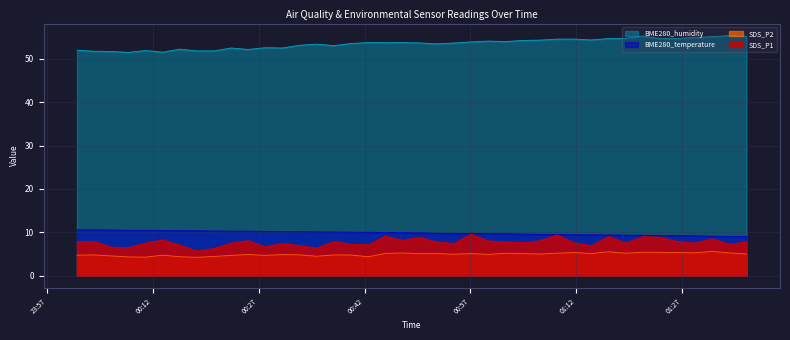

Reading left to right, extract all data points from this chart.

SDS_P1: 7.8	7.9	6.6	6.5	7.5	8.2	7.1	5.7	6.3	7.5	8.1	6.7	7.5	7.0	6.4	7.9	7.2	7.1	9.1	8.2	8.9	7.8	7.5	9.6	8.0	7.8	7.6	8.1	9.4	7.6	6.9	9.1	7.6	9.0	8.9	7.9	7.5	8.6	7.3	7.8
SDS_P2: 4.8	4.8	4.6	4.3	4.3	4.8	4.4	4.2	4.5	4.7	4.9	4.7	4.9	4.8	4.5	4.8	4.8	4.4	5.2	5.2	5.1	5.1	5.0	5.1	4.9	5.2	5.1	5.0	5.2	5.3	5.1	5.5	5.2	5.4	5.4	5.3	5.3	5.6	5.3	5.0
BME280_temperature: 10.6	10.6	10.5	10.5	10.5	10.4	10.4	10.4	10.3	10.3	10.3	10.2	10.2	10.2	10.1	10.1	10.0	10.0	10.0	9.9	9.9	9.8	9.8	9.7	9.7	9.7	9.6	9.5	9.5	9.4	9.4	9.4	9.4	9.3	9.3	9.3	9.2	9.1	9.1	9.1
BME280_humidity: 52.0	51.7	51.7	51.5	51.9	51.5	52.2	51.8	51.8	52.5	52.1	52.5	52.5	53.1	53.4	53.0	53.5	53.7	53.7	53.7	53.6	53.4	53.6	53.9	54.1	54.0	54.2	54.3	54.5	54.5	54.3	54.6	54.7	55.2	54.6	54.7	54.9	55.1	55.3	55.2